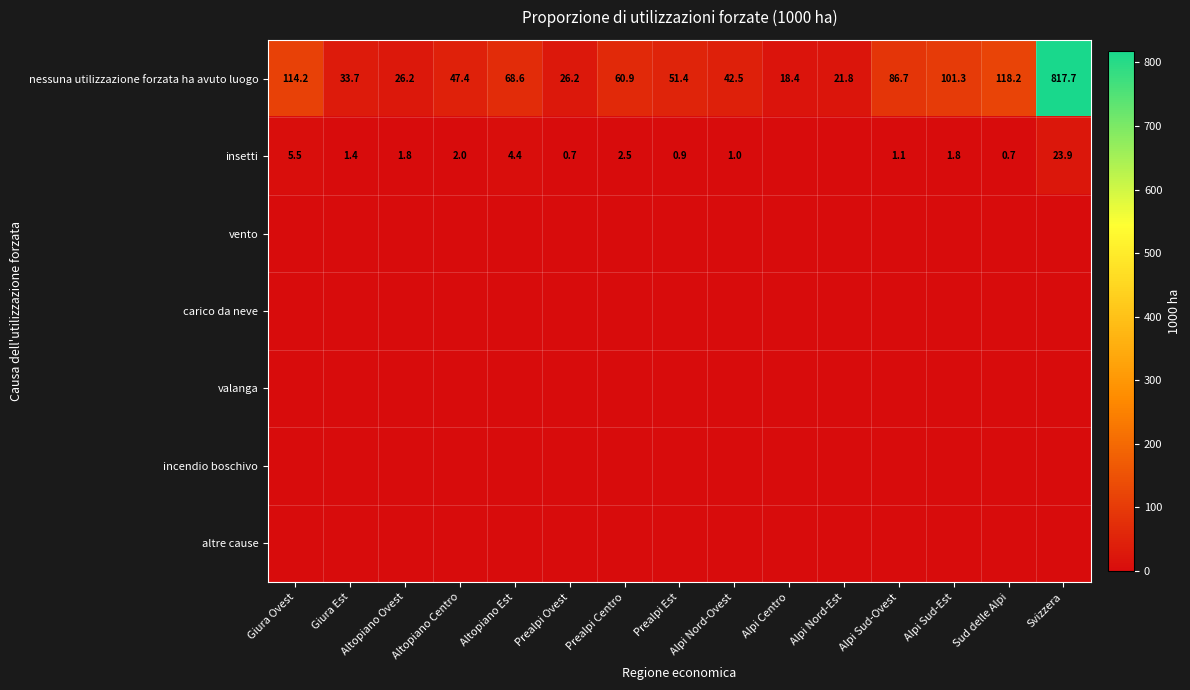

At which label is nessuna utilizzazione forzata ha avuto luogo closest to 418?

Sud delle Alpi